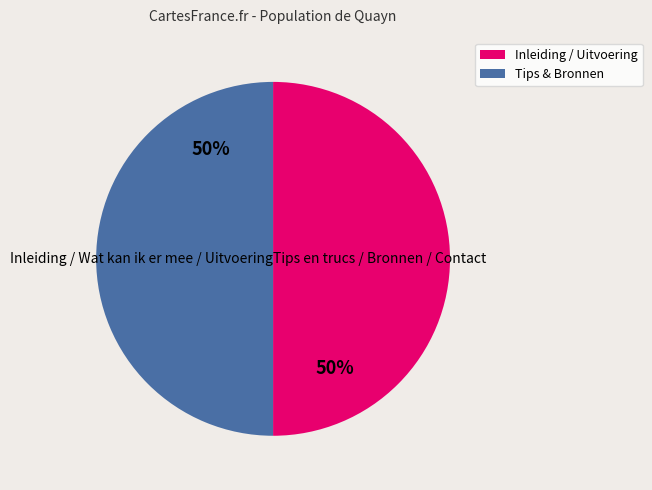

Does Tips en trucs account for over 50% of the chart?

No